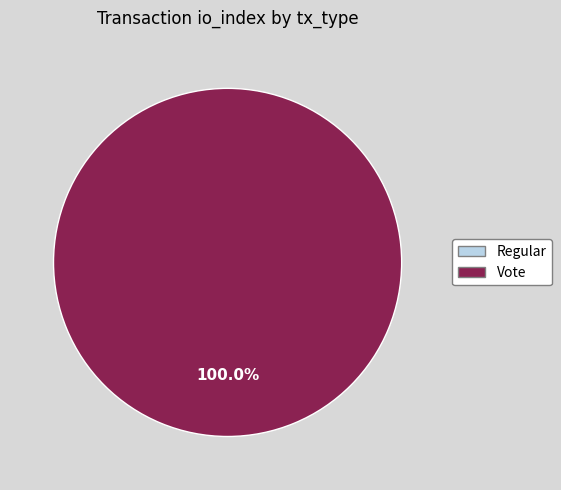

What is the change in value from Regular to Vote?

+2